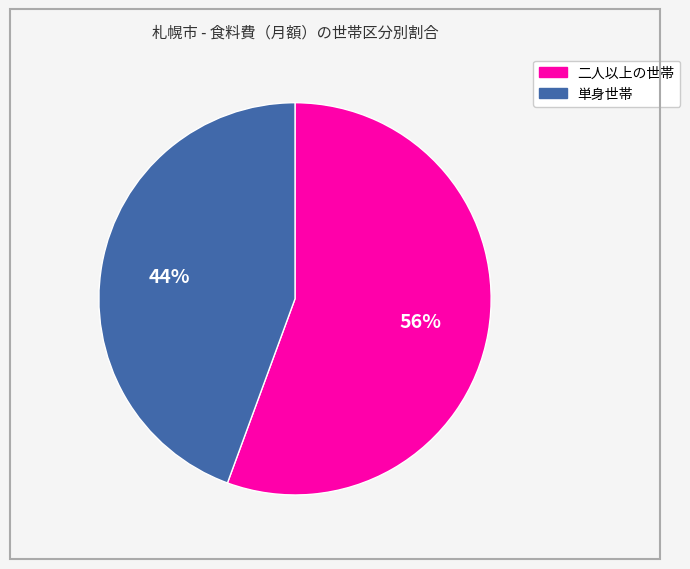

What is the smallest slice in the pie chart?

単身世帯